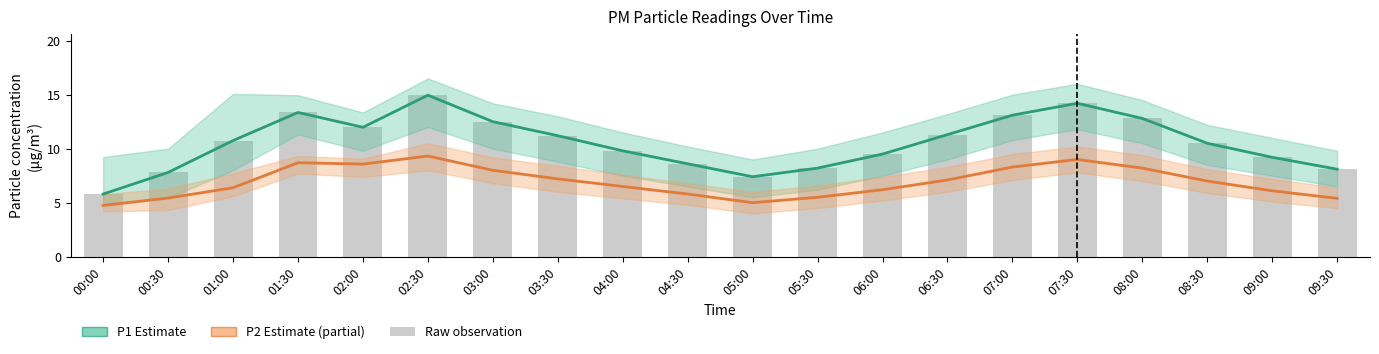

Which series has the largest total across all categories?

P1 Estimate